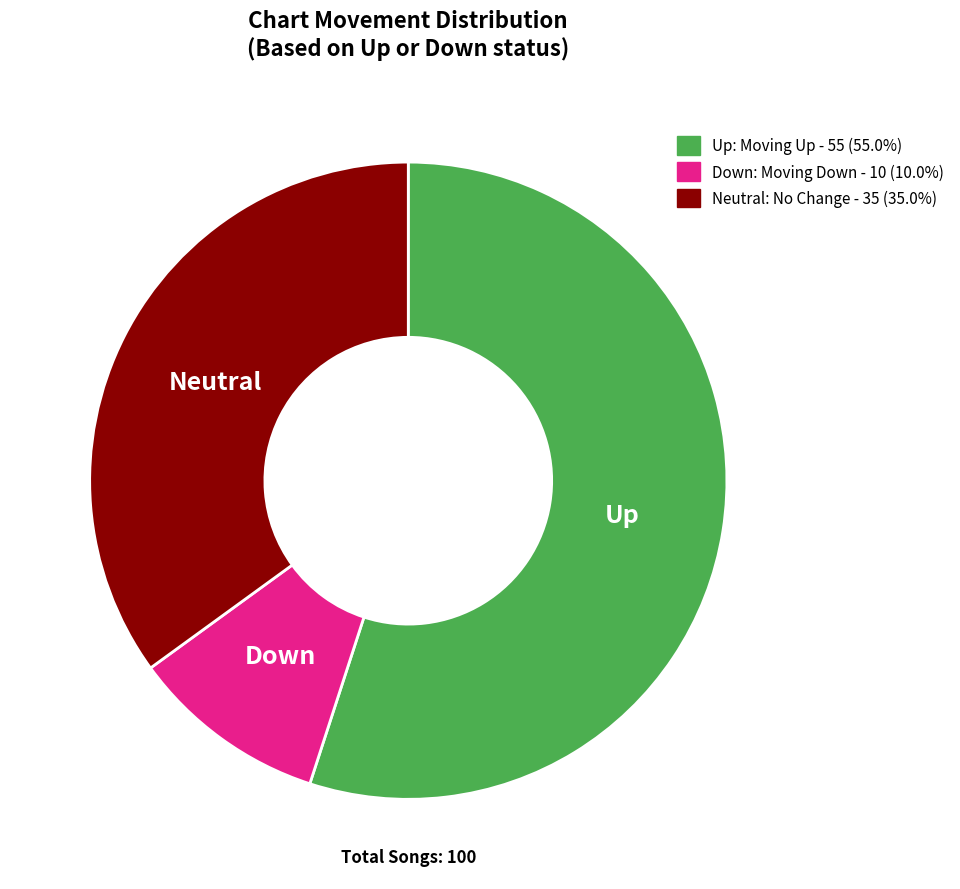

Is the sum of Down: Moving Down - 10 (10.0%) and Neutral: No Change - 35 (35.0%) greater than half?

No